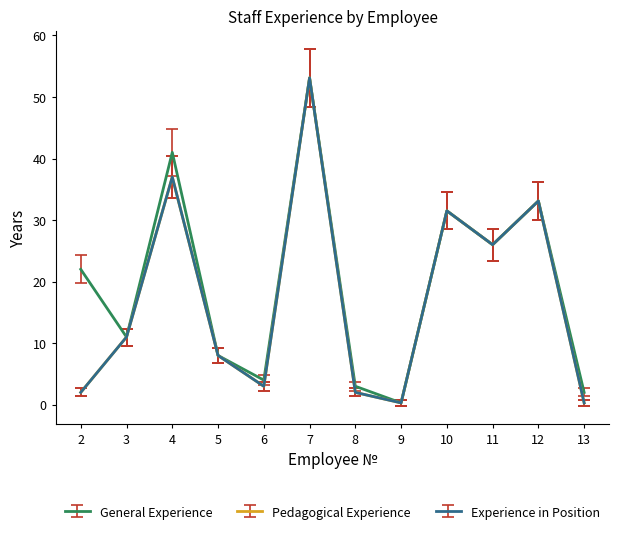

Between 12 and 10, which is larger?

12